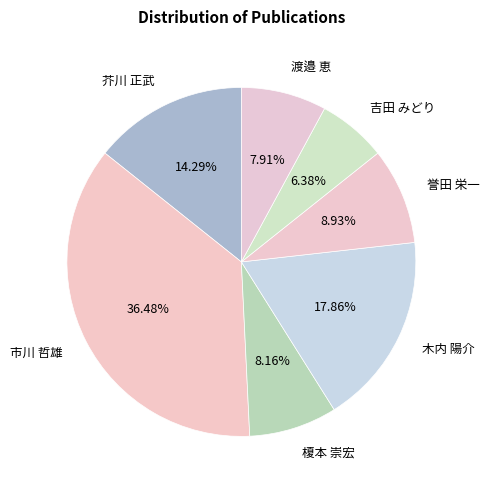

Approximately how many times larger is the value at 榎本 崇宏 compared to 渡邉 恵?

1.0